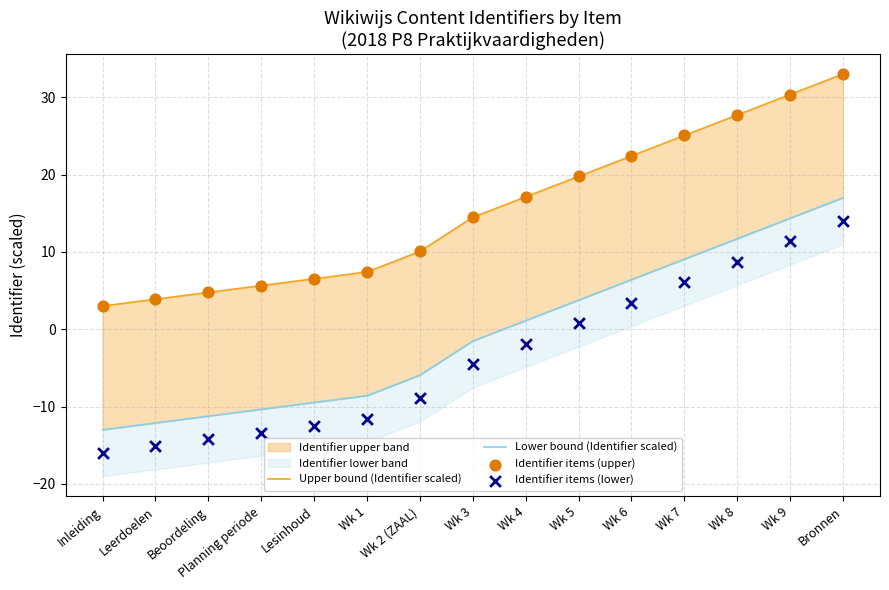

At which category is the sum across all series the highest?

Bronnen